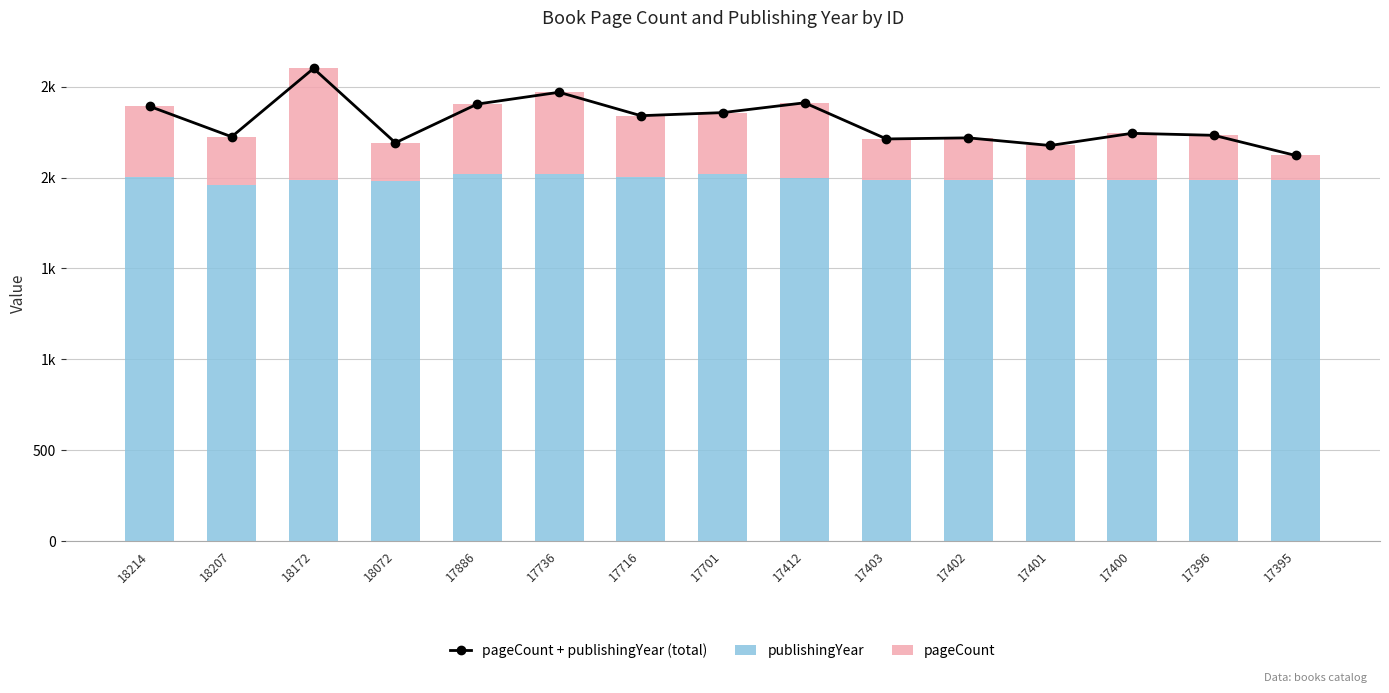

Which series has the largest total across all categories?

pageCount + publishingYear (total)